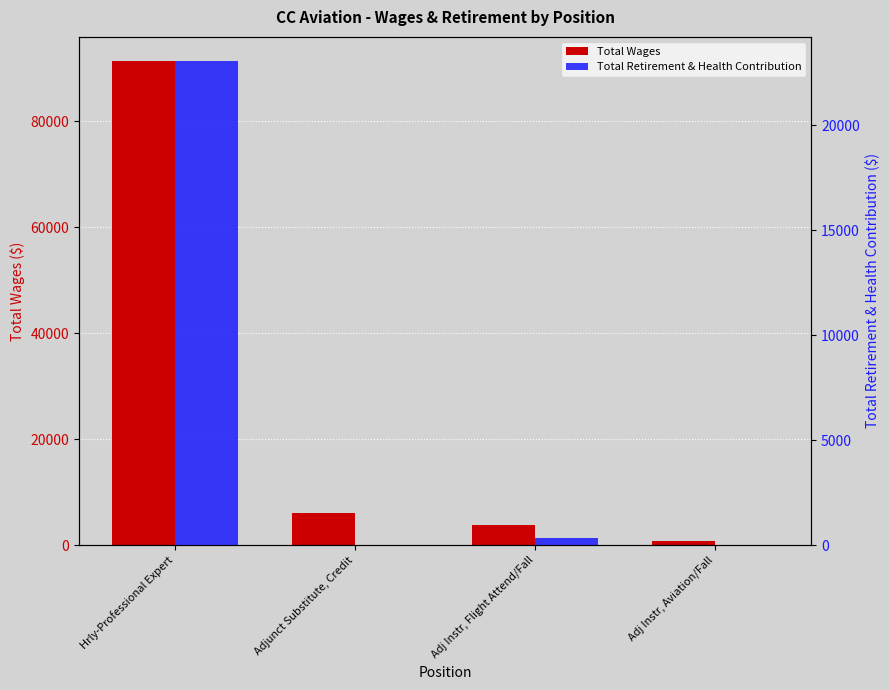

Rank the series at Adj Instr, Flight Attend/Fall from lowest to highest value.

Total Retirement & Health Contribution, Total Wages